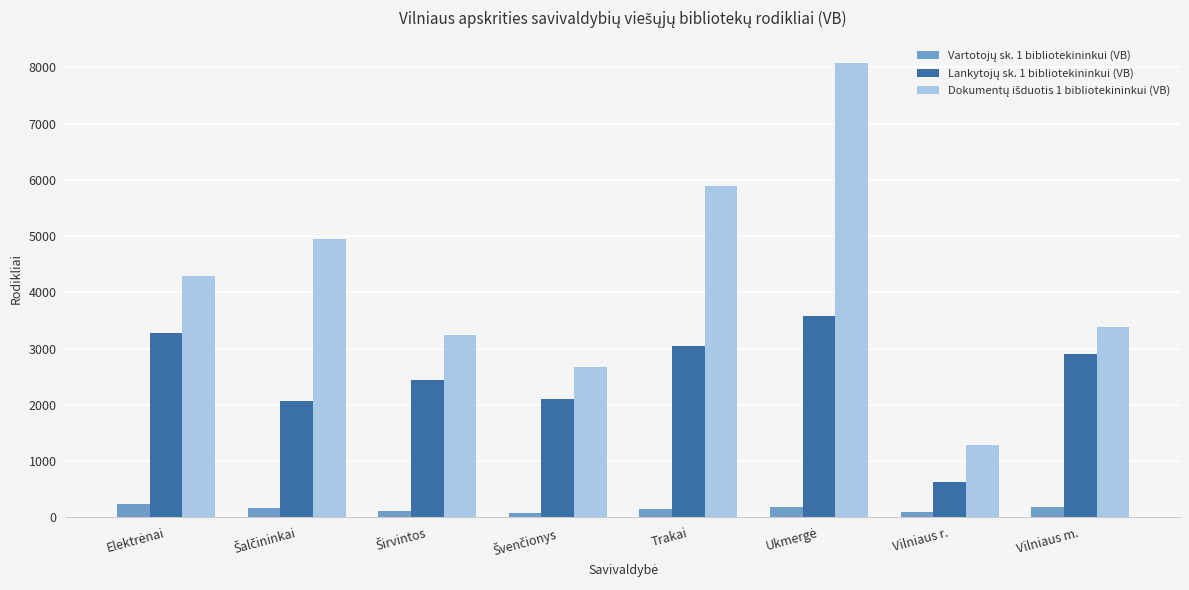

What is the maximum value shown in the chart?

8073